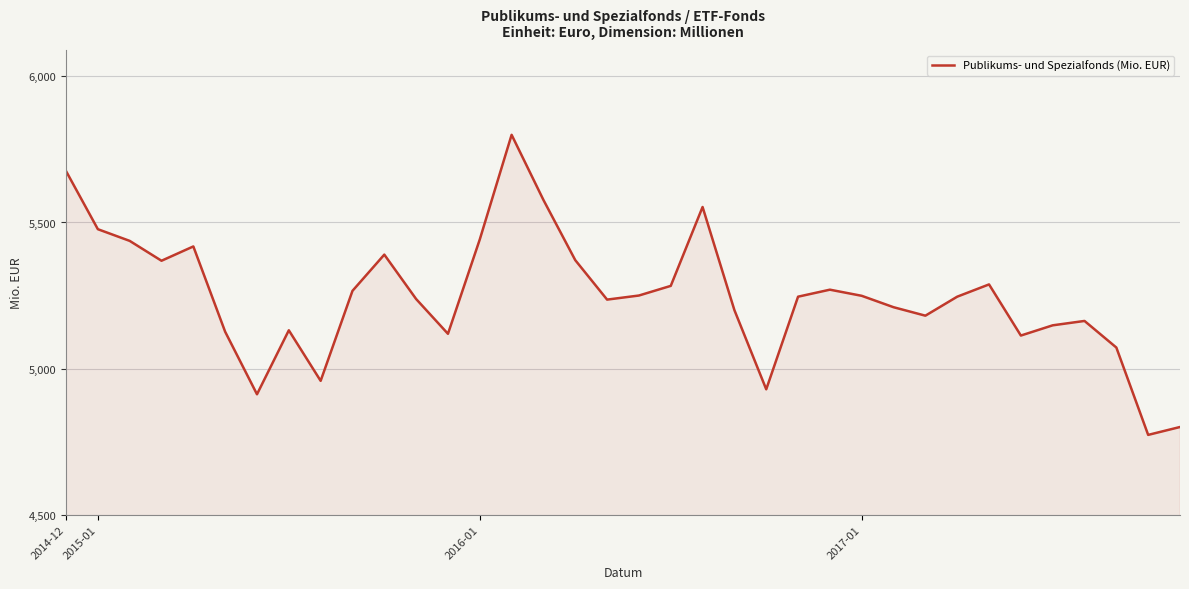

Does the chart display data point markers on the line(s)?

No